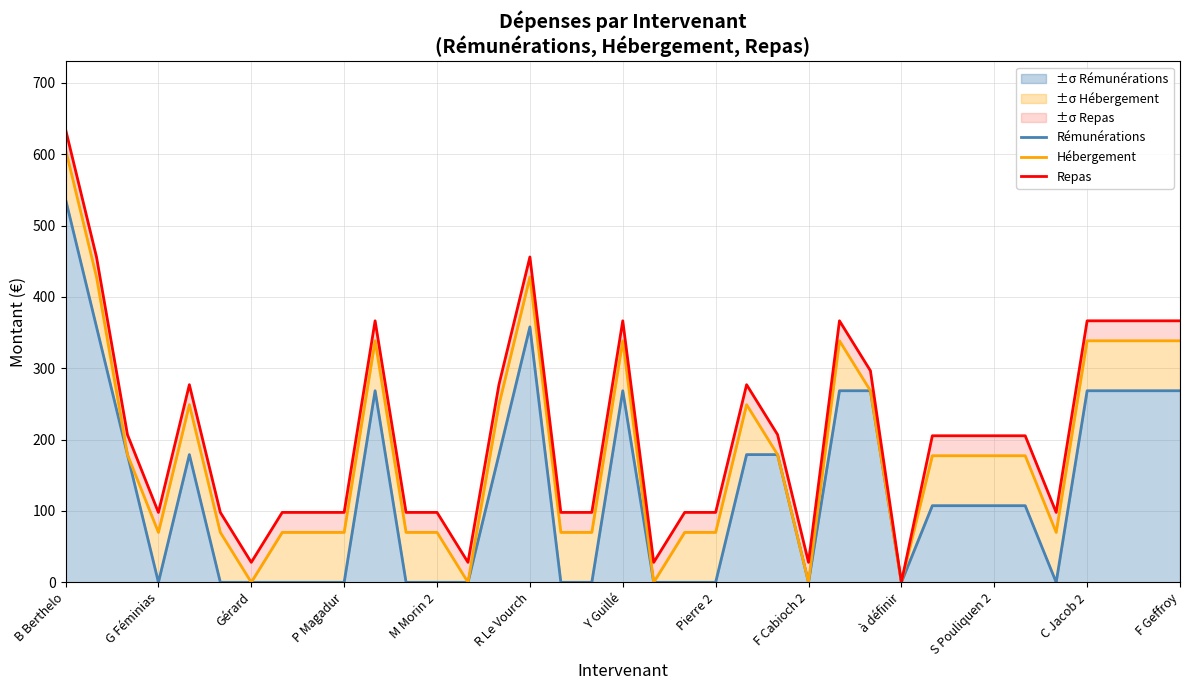

List the series in order of their overall mean, lowest first.

Rémunérations, Hébergement, Repas